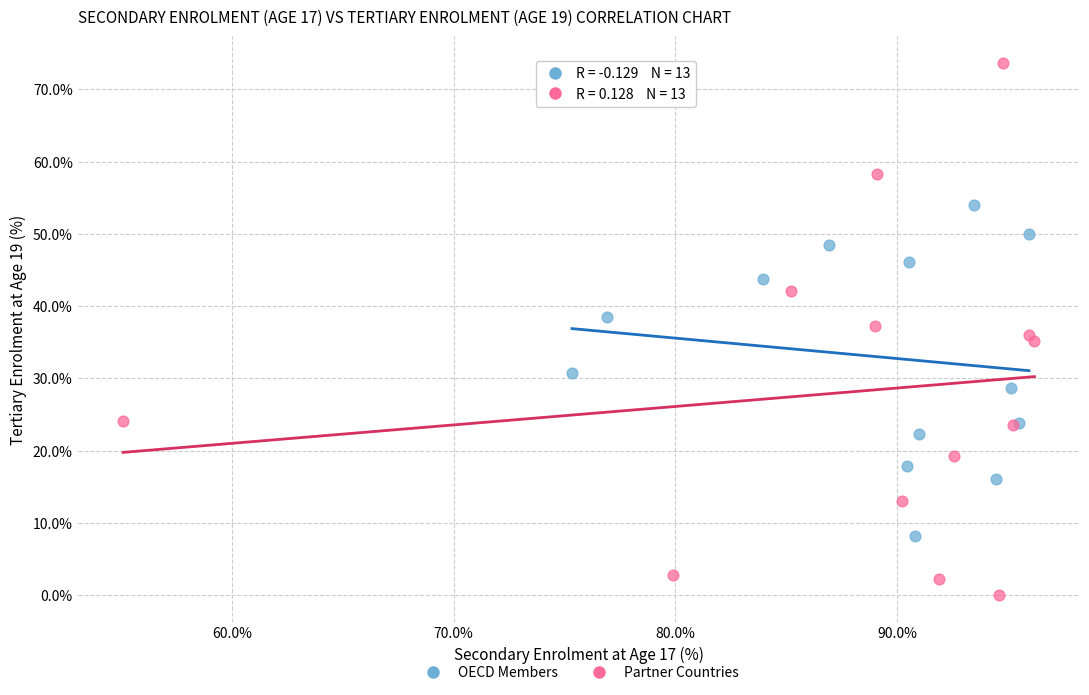

Which series has the largest Y range (max minus min)?

Partner Countries